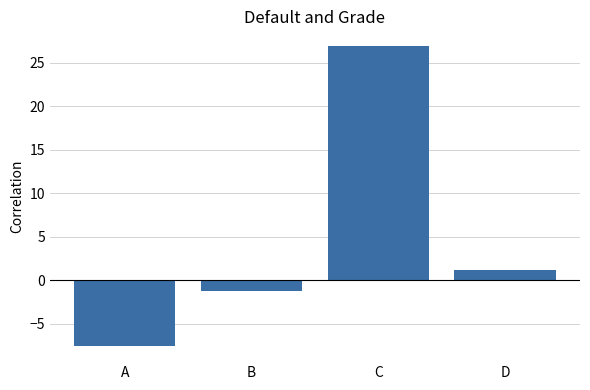

The value at A is -13.5. True or false?

False